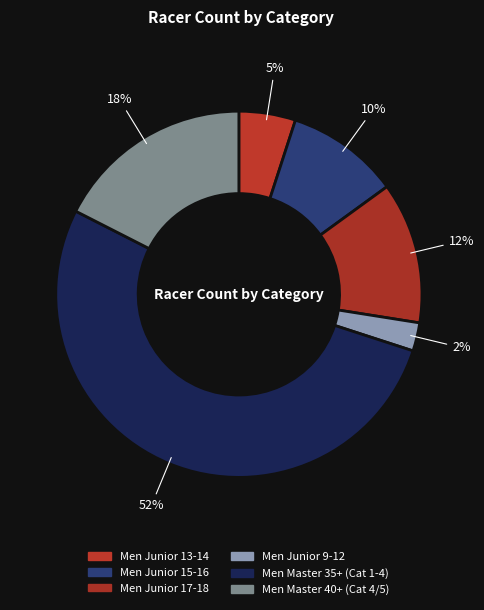

To the nearest percent, what is the difference between the Men Junior 17-18 and Men Master 35+ (Cat 1-4) slice percentages?

40%